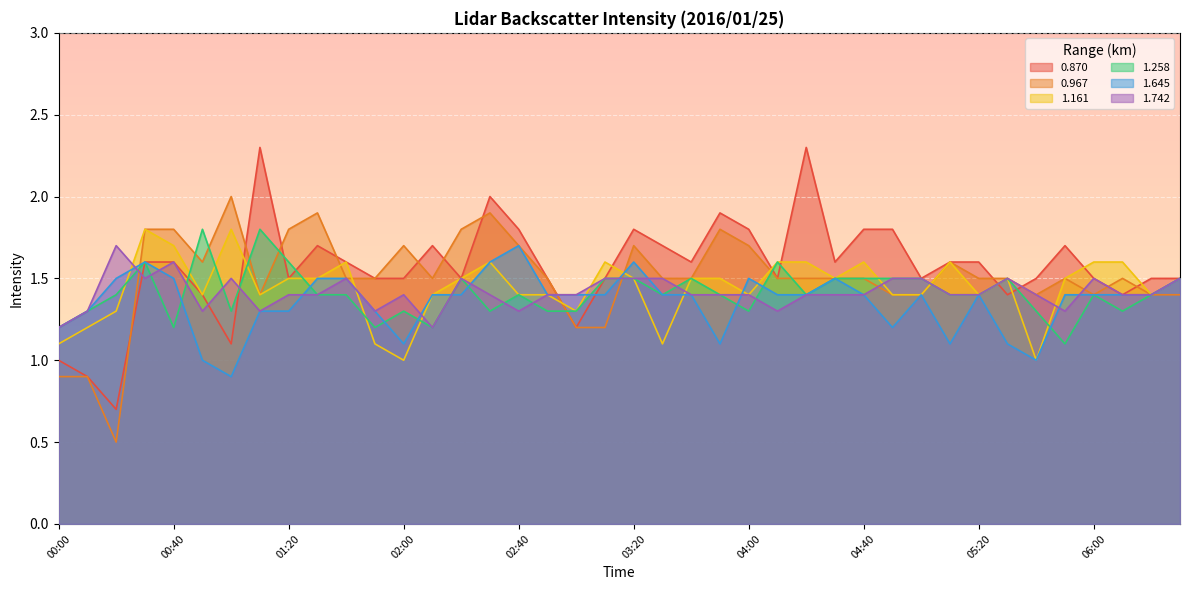

What is the label of the 4th point from the left?

00:30